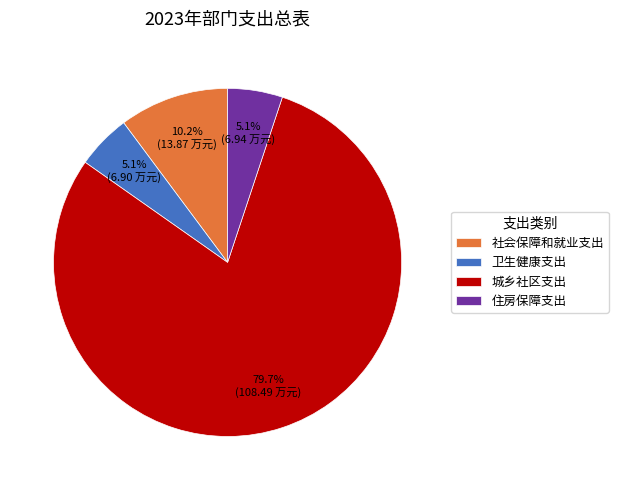

Do 社会保障和就业支出 and 住房保障支出 together represent more than half of the pie?

No